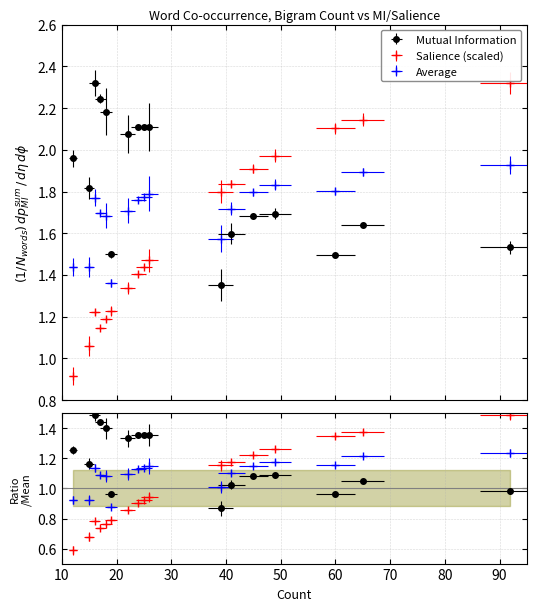

Which series changed the most between 16 and 92?

Salience